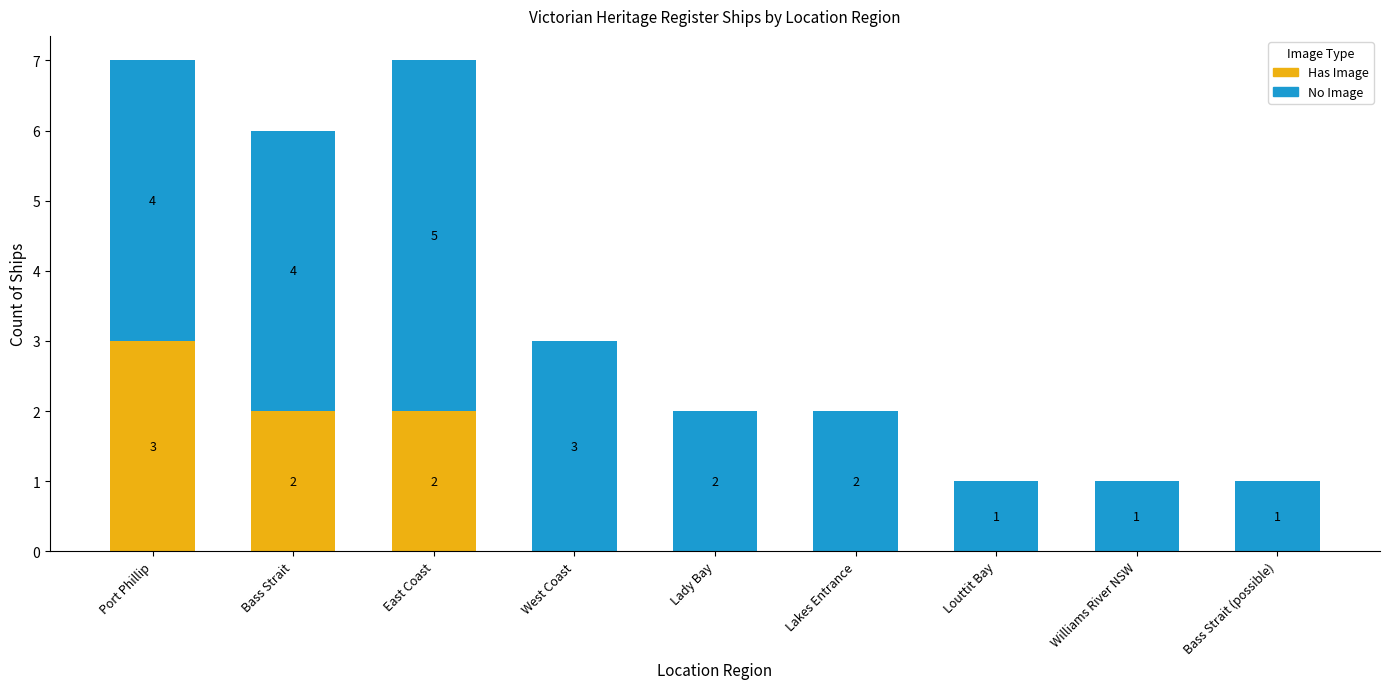

What is the highest value of the Has Image series?

3